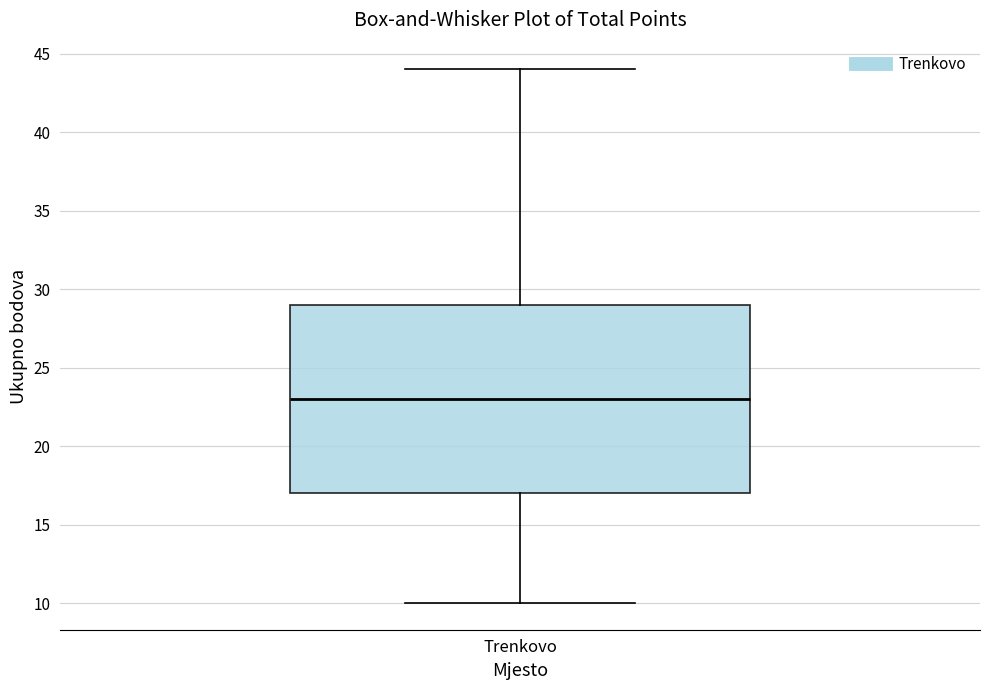

Where is the upper edge of the box for Trenkovo on the y-axis? The values are not printed on the chart, so give them approximately, as read against the axis.

29